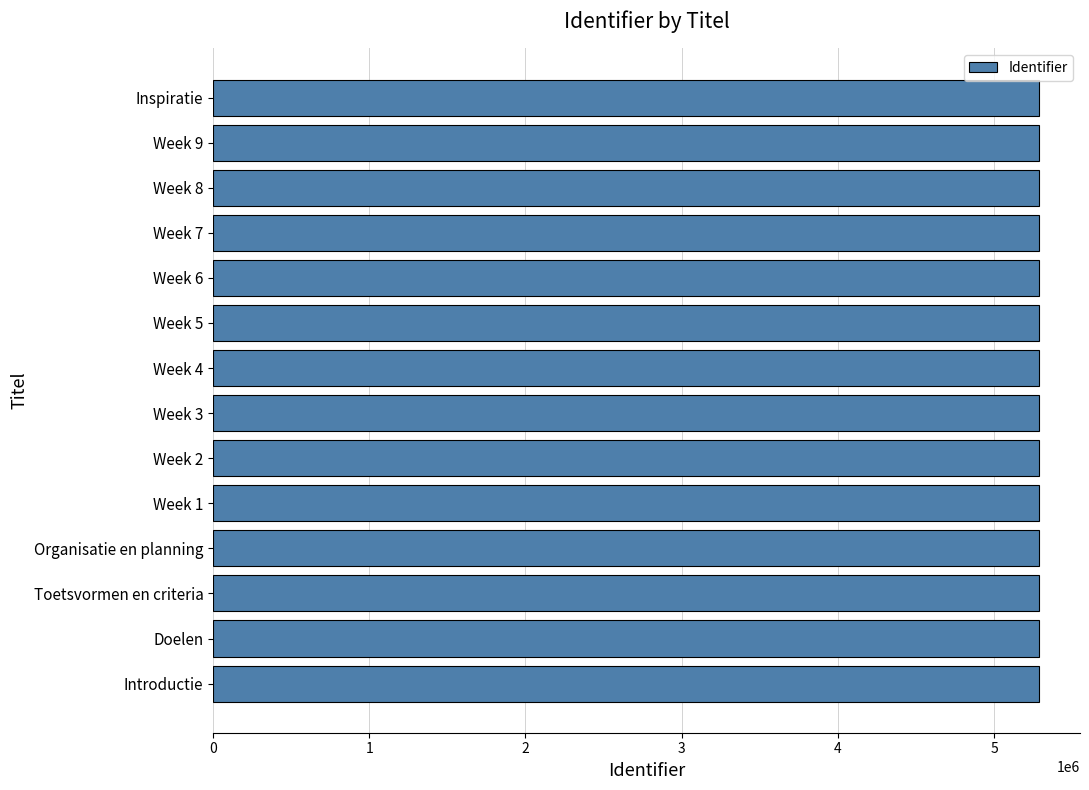

What is the average value?

5286412